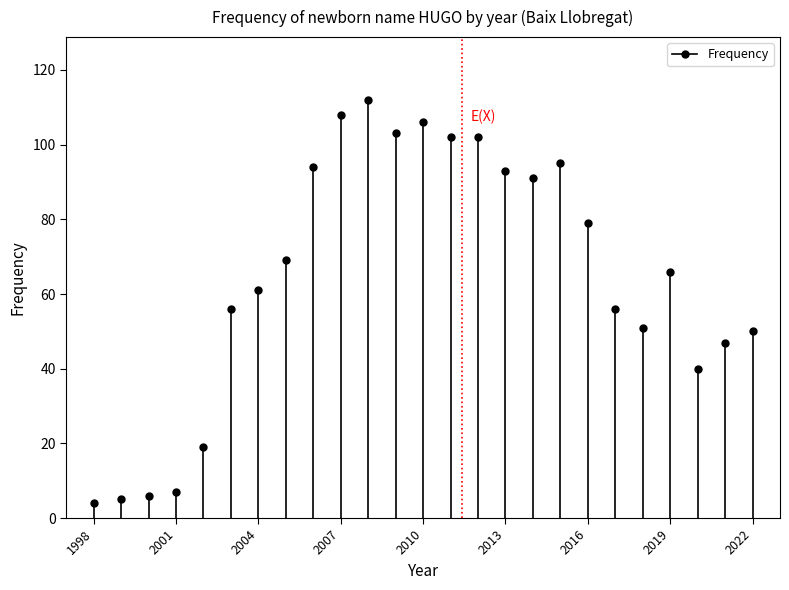

The value at 2006 is 61. True or false?

False